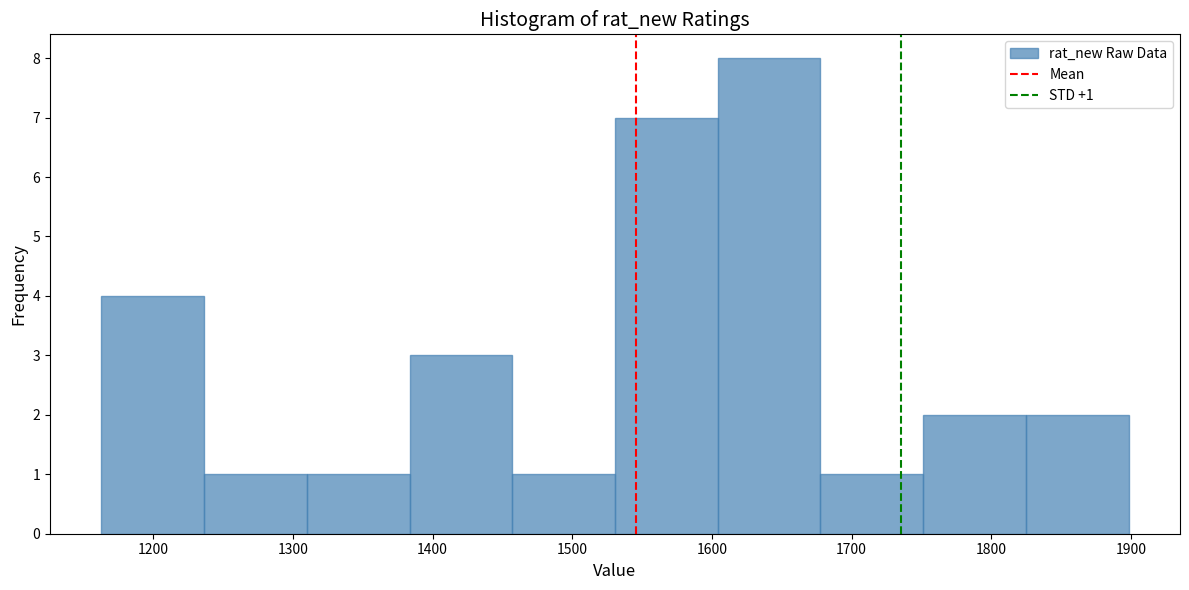

Which range on the x-axis has the tallest bar?

1600 to 1680